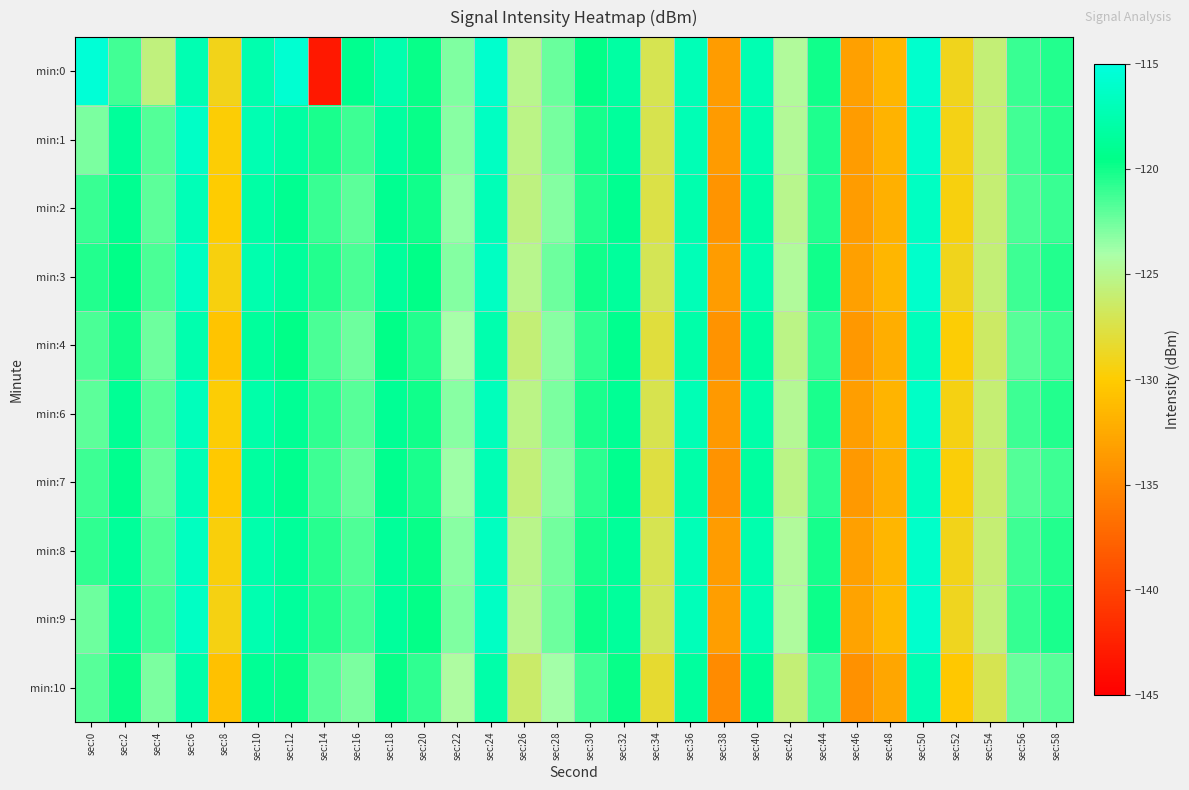

Count the number of data series in this chart.

10